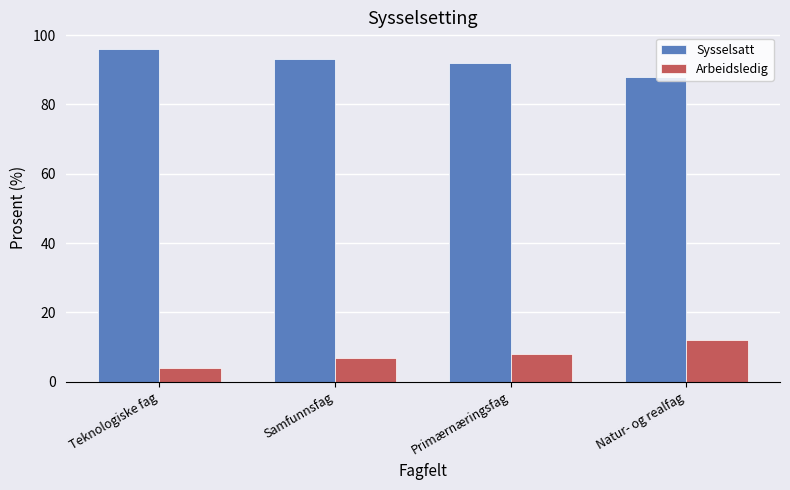

Rank the series at Primærnæringsfag from lowest to highest value.

Arbeidsledig, Sysselsatt